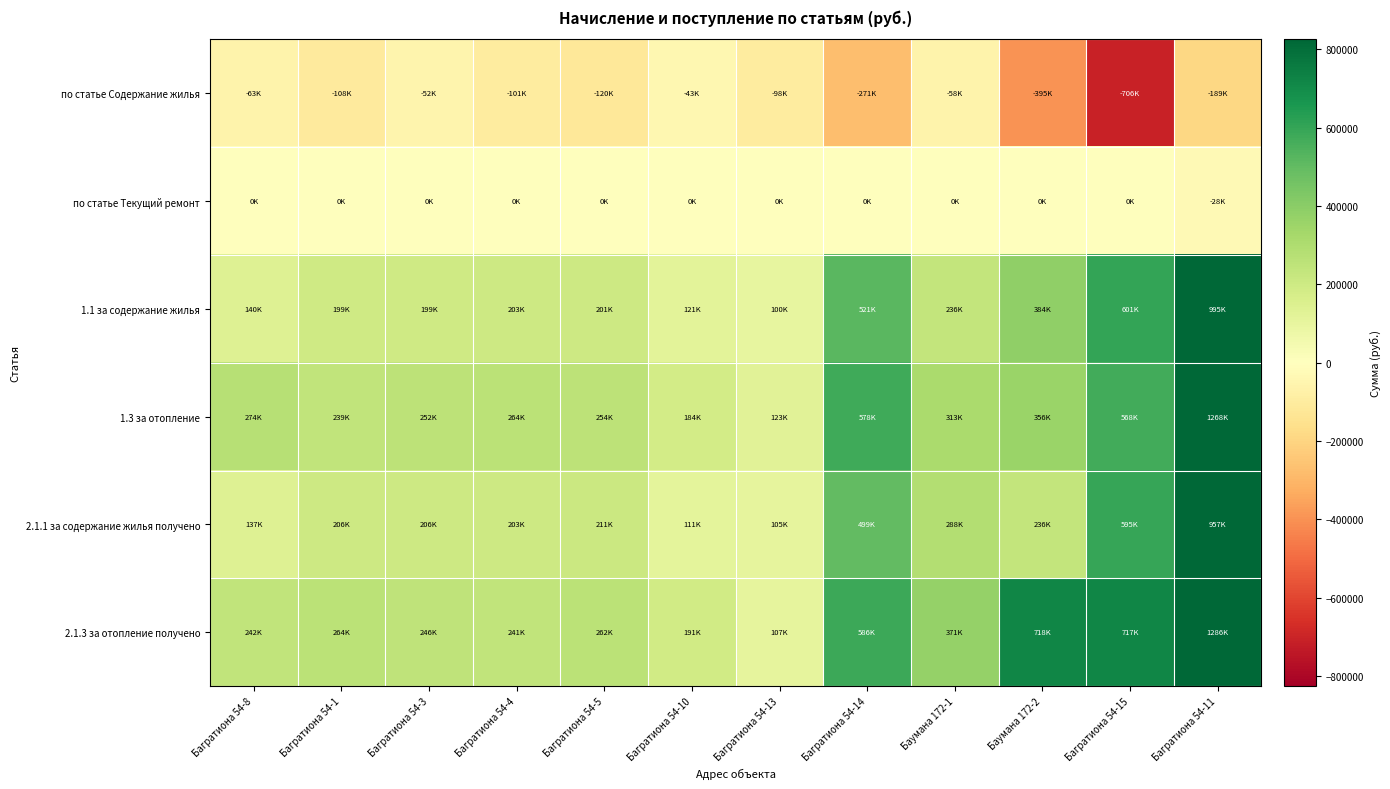

Which series changed the most between Багратиона 54-13 and Багратиона 54-11?

2.1.3 за отопление получено